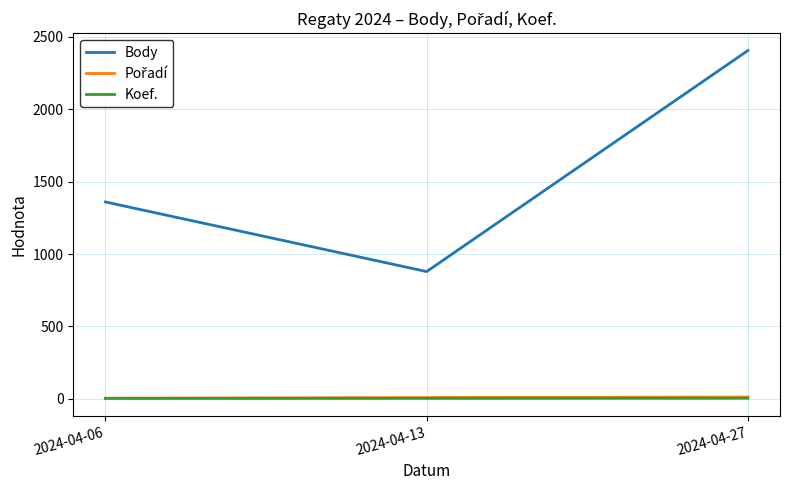

The value of Body at 2024-04-06 is 2273. True or false?

False